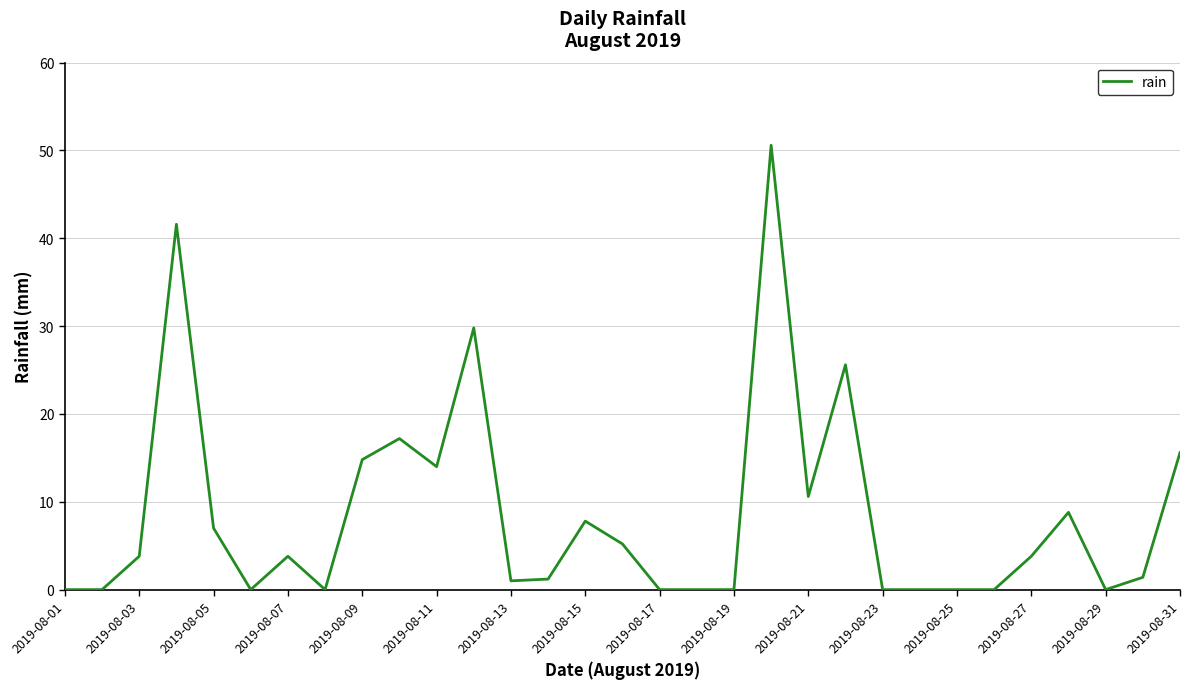

What is the greatest value displayed?

50.6